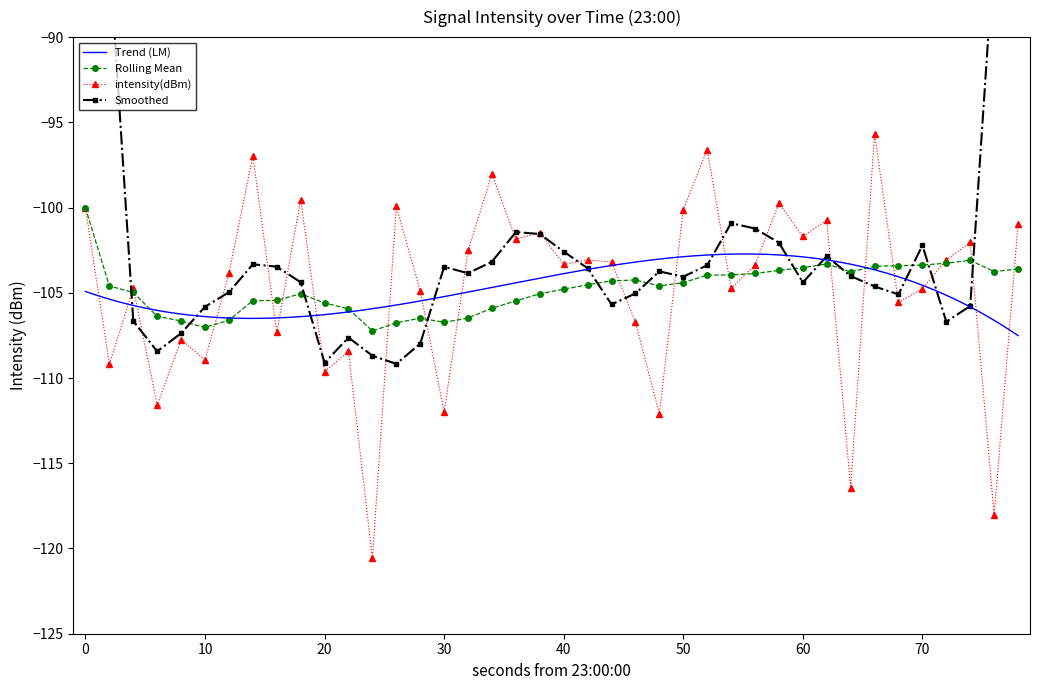

Which series has the largest total across all categories?

Rolling Mean